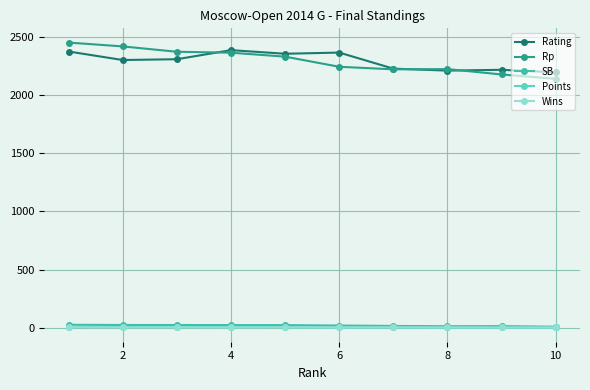

What is the average value of the Rating series?

2293.8